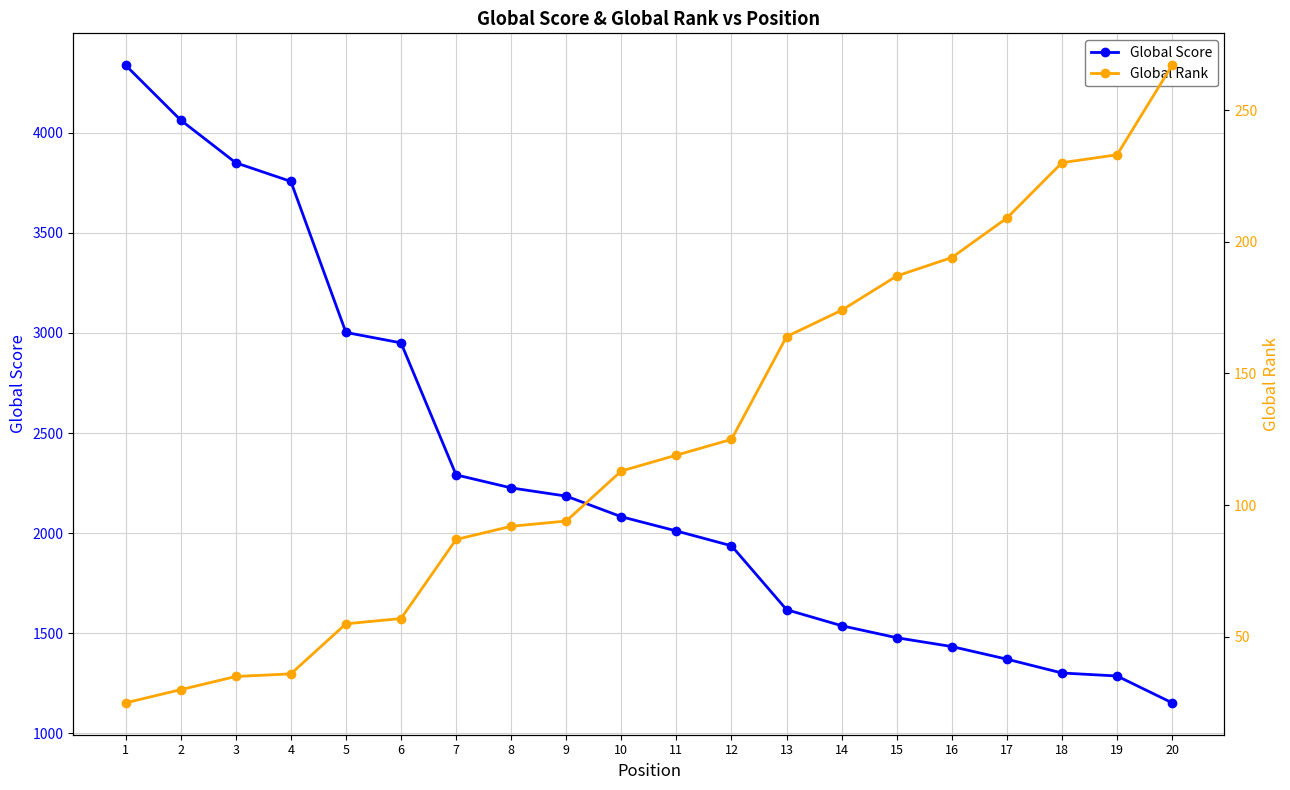

Does the chart display data point markers on the line(s)?

Yes